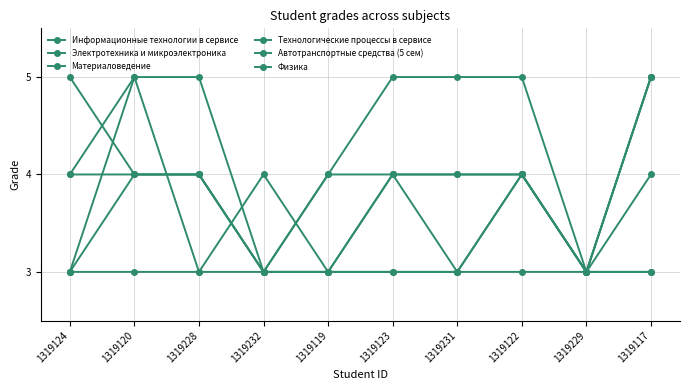

Count the number of data series in this chart.

6